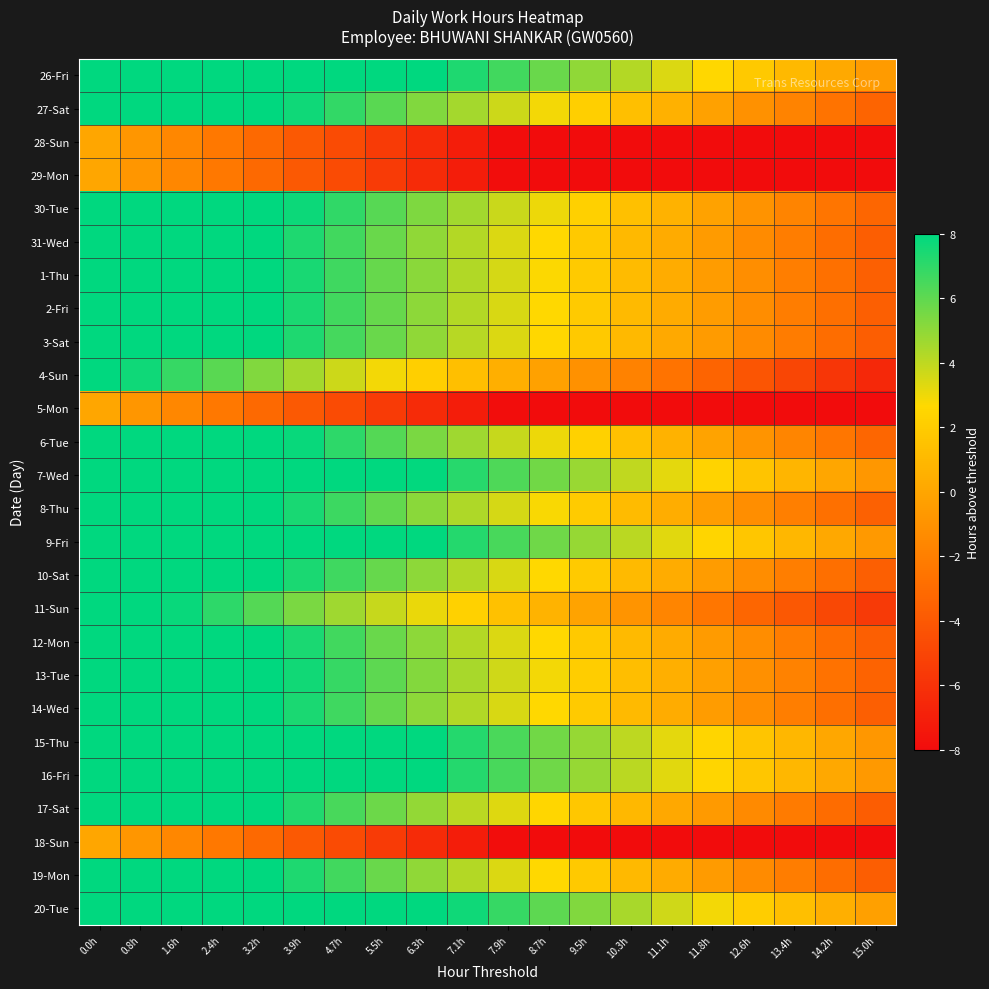

Count the number of data series in this chart.

26